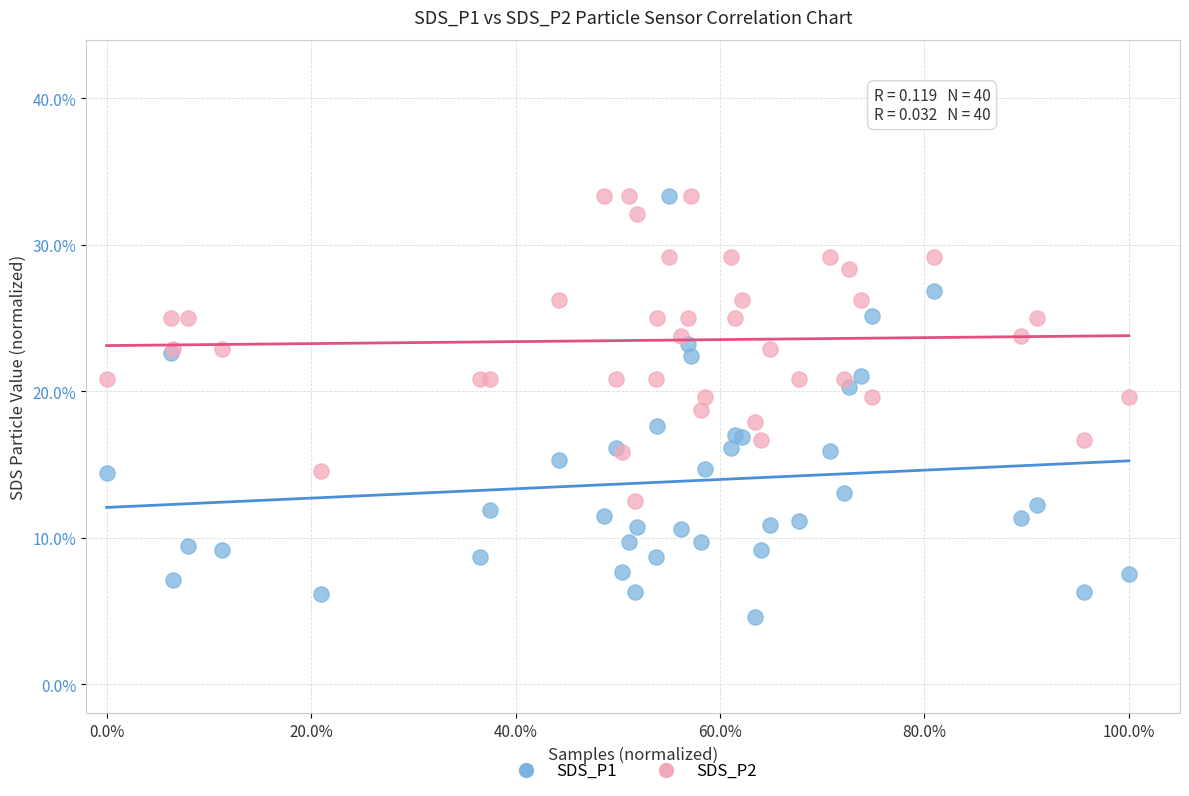

Which series has the largest Y range (max minus min)?

SDS_P1